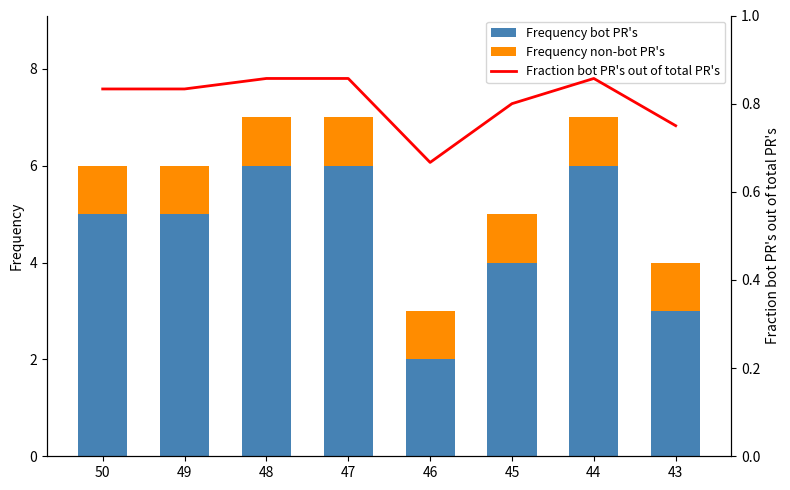

Read the Frequency non-bot PR's value at 47.

1.0